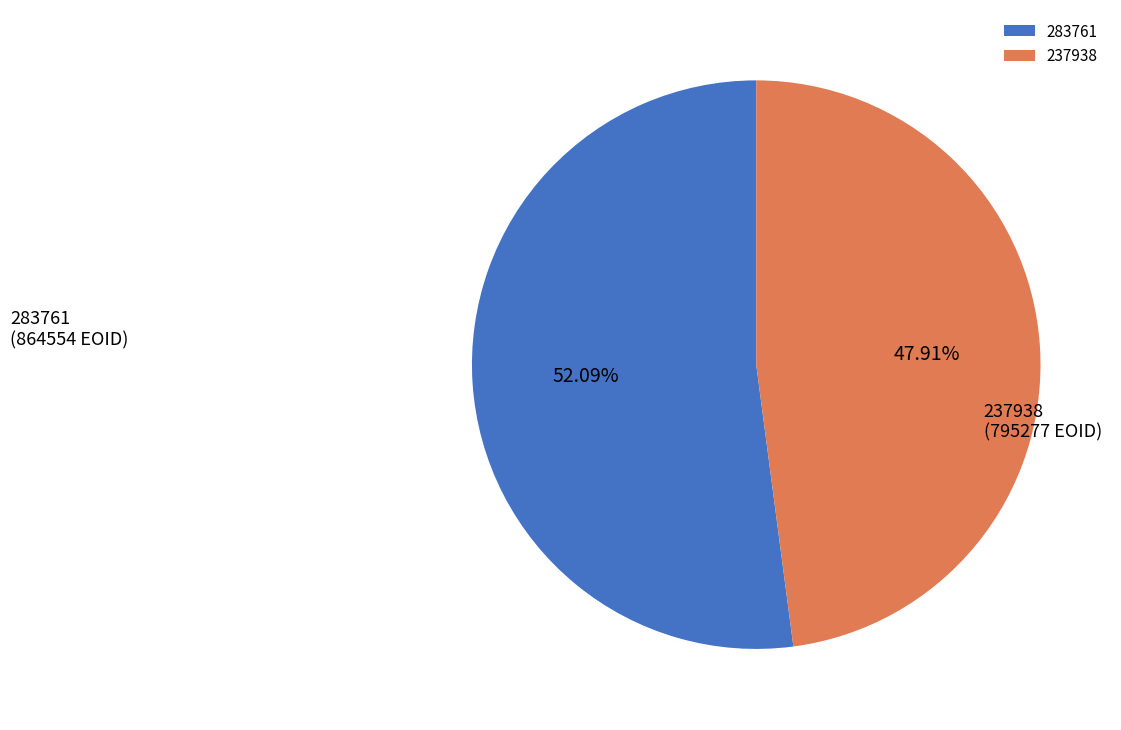

Count the number of slices in the pie.

2